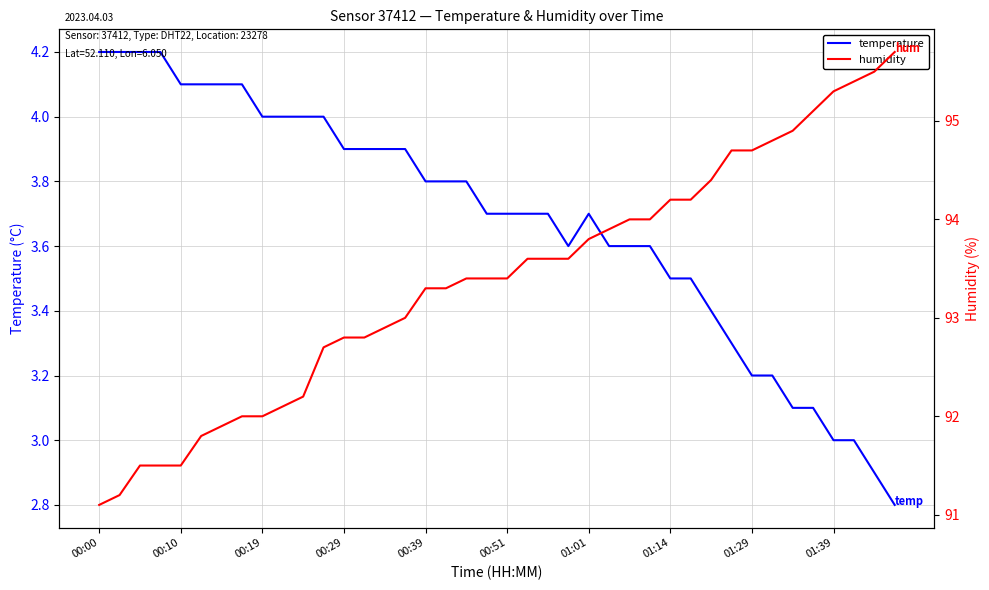

Which has a higher value, 14 or 29?

14